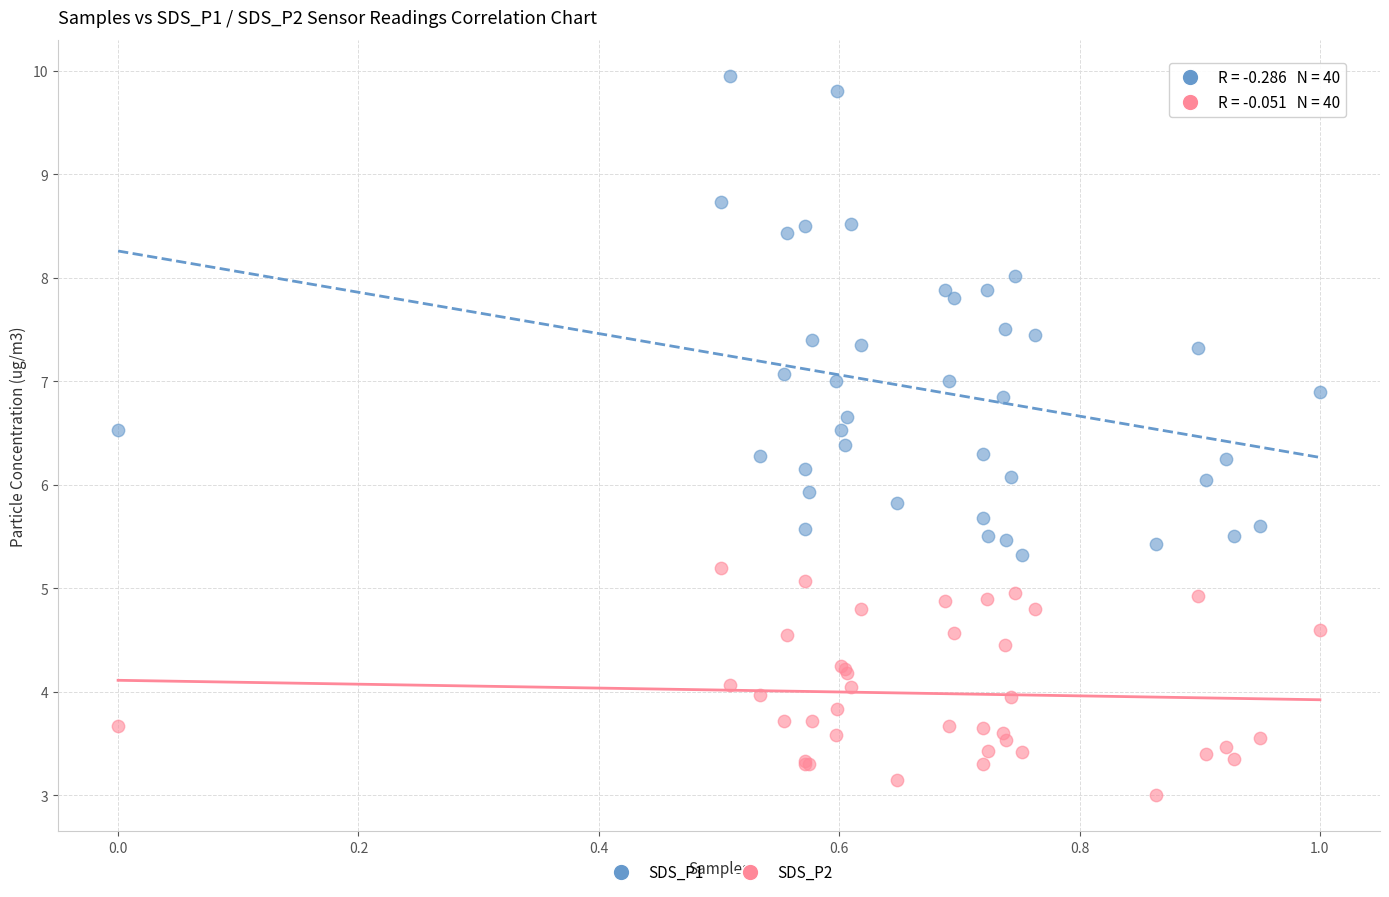

Which series contains the lowest Y value?

SDS_P2